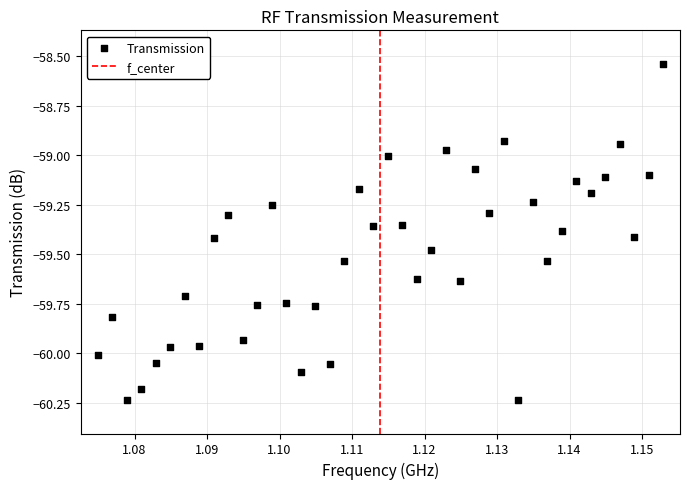

What is the range of Y values (max minus min)?

1.7